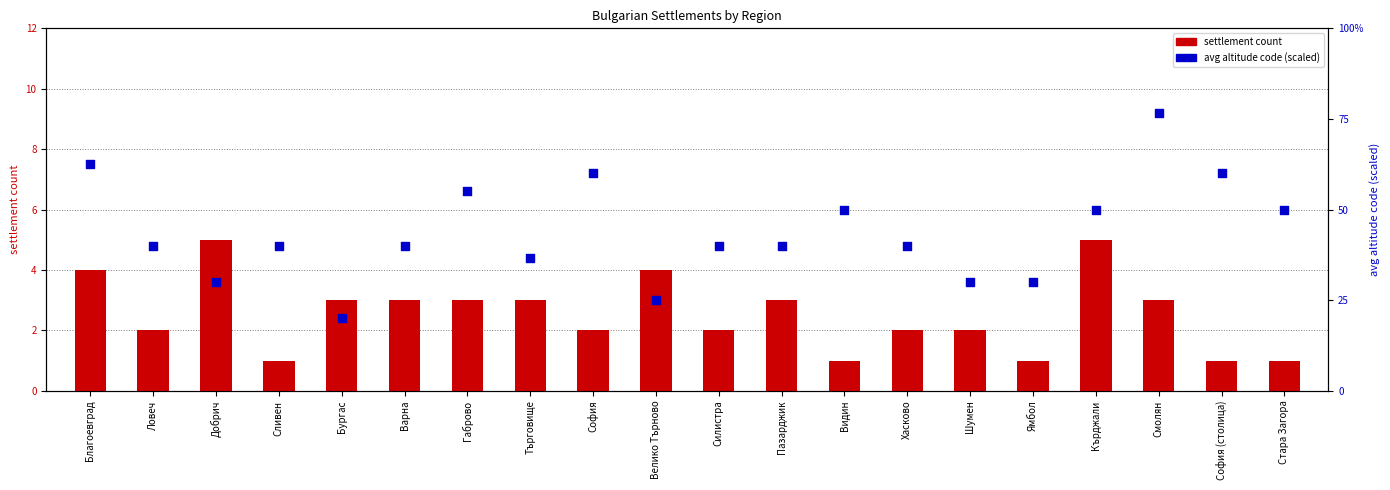

Which series reaches the minimum Y coordinate?

settlement count